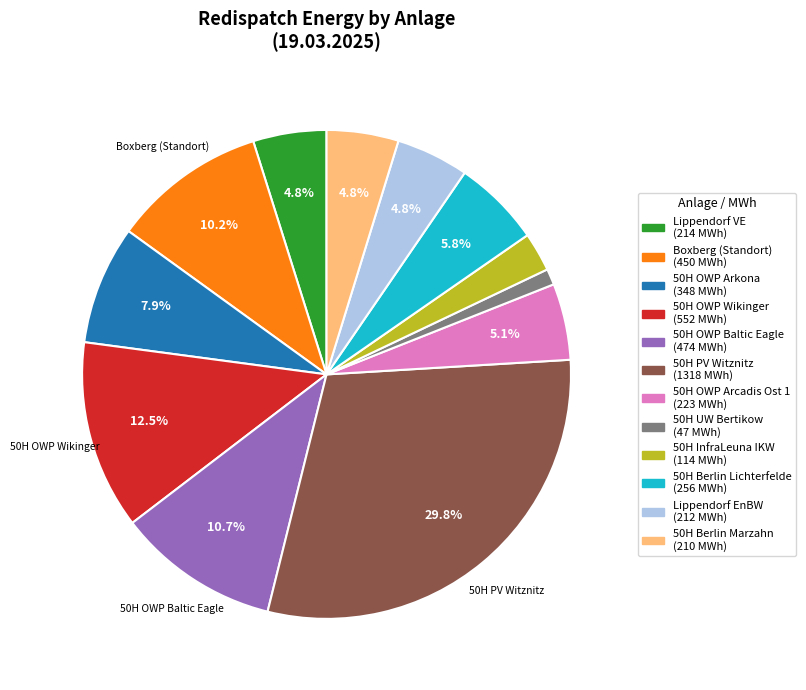

Count the number of slices in the pie.

12